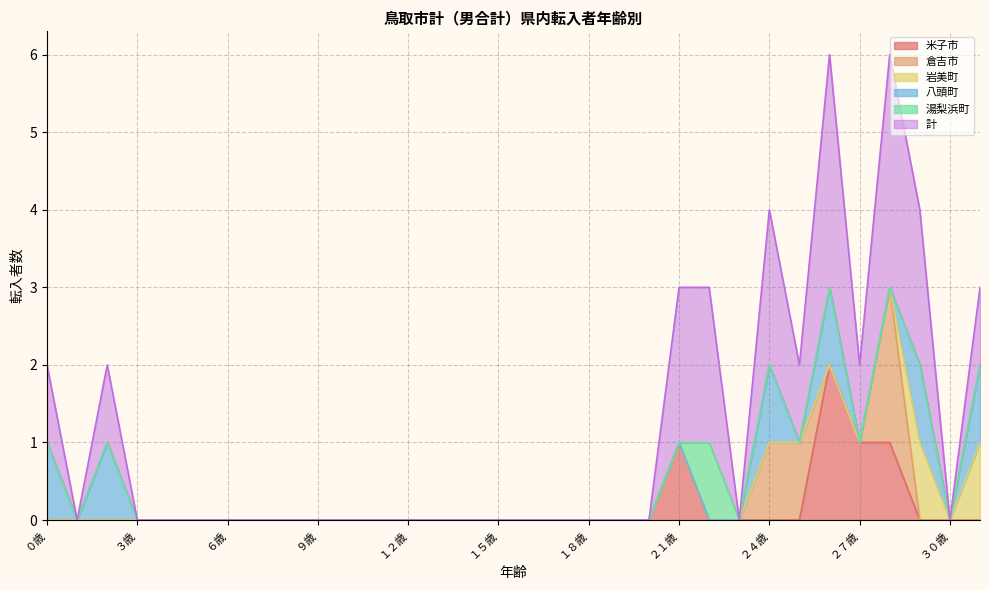

True or false: 湯梨浜町 and 倉吉市 intersect in this chart.

False